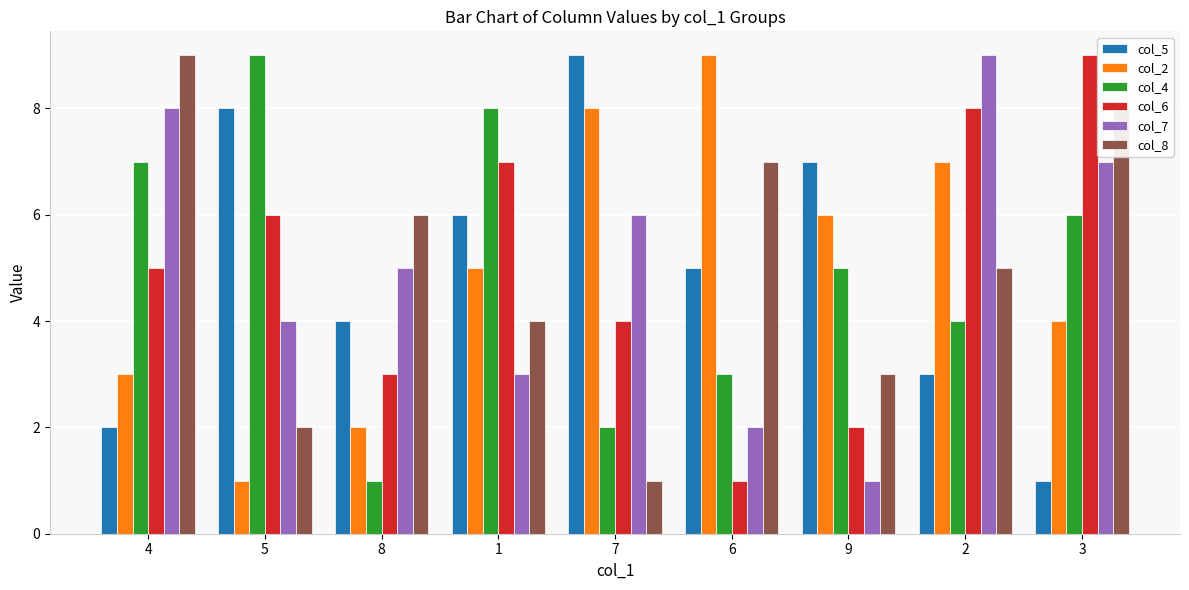

What is the difference between the maximum and minimum values in the col_8 series?

8